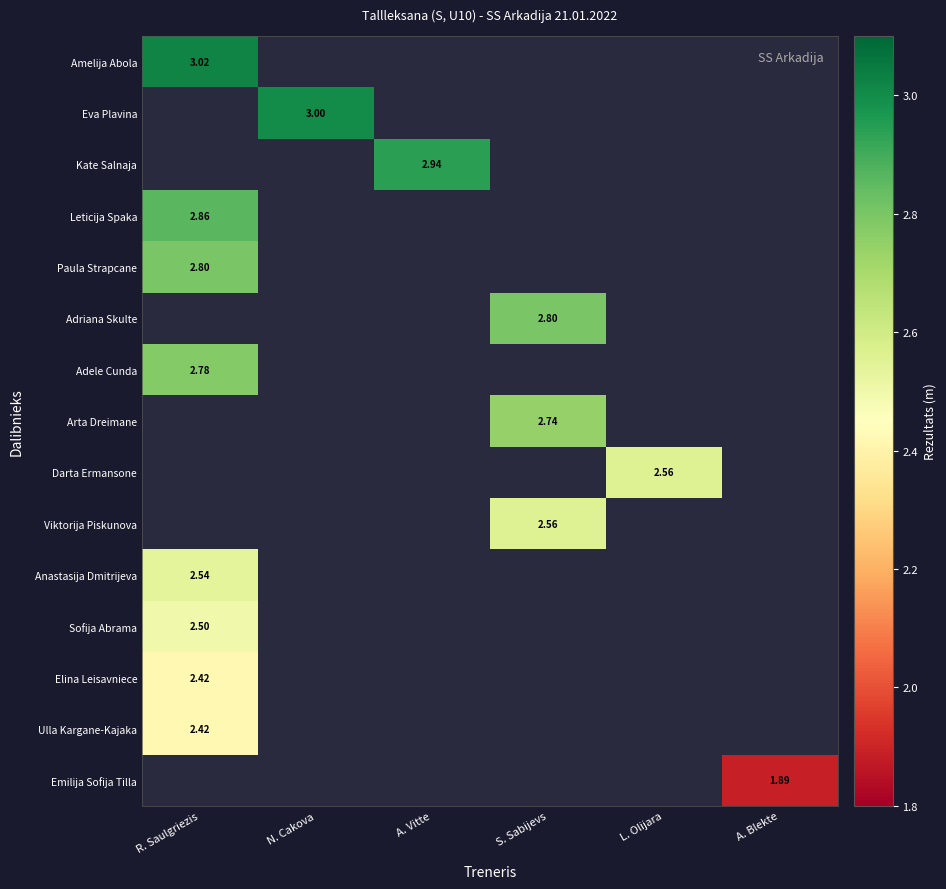

List the series in order of their peak value, highest first.

Amelija Abola, Eva Plavina, Kate Salnaja, Leticija Spaka, Paula Strapcane, Adriana Skulte, Adele Cunda, Arta Dreimane, Darta Ermansone, Viktorija Piskunova, Anastasija Dmitrijeva, Sofija Abrama, Elina Leisavniece, Ulla Kargane-Kajaka, Emilija Sofija Tilla